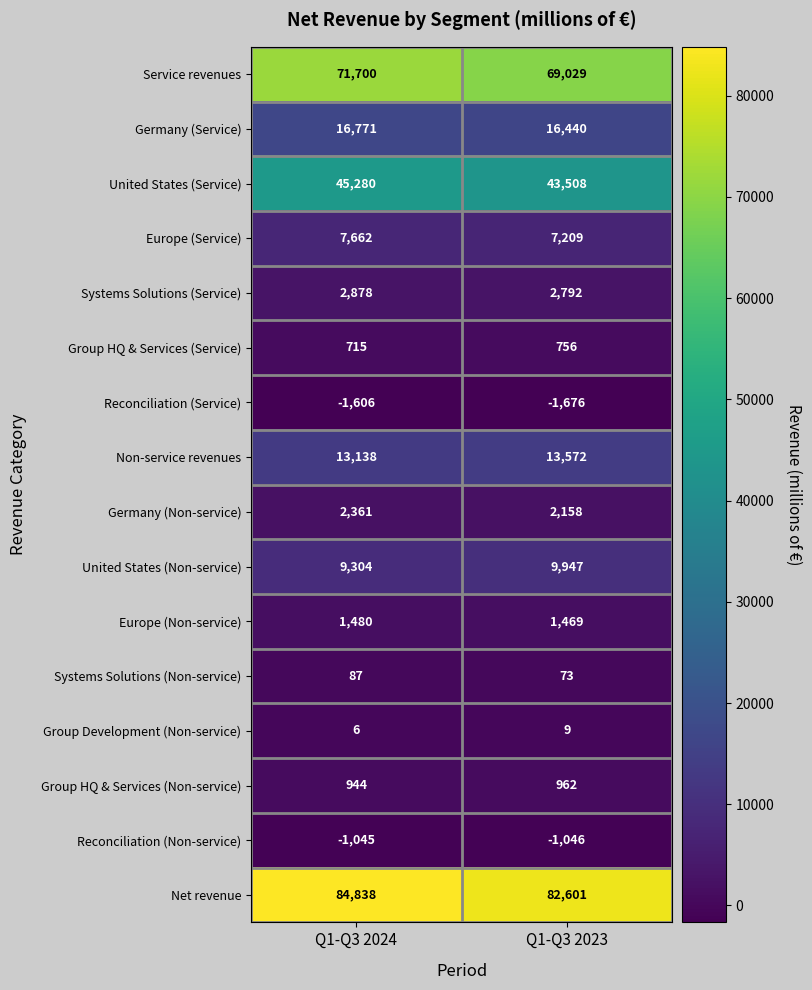

Which series has the largest total across all categories?

Net revenue